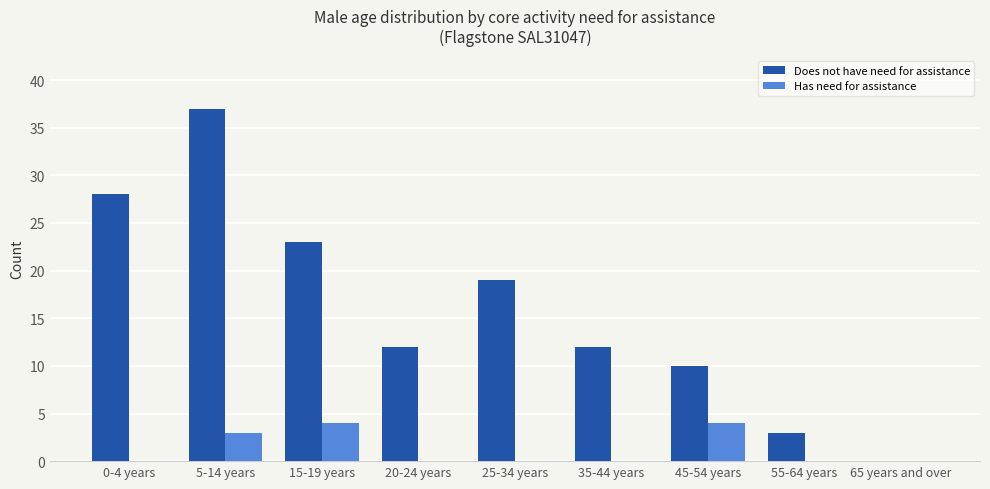

What is the total value across all series at 45-54 years?

14